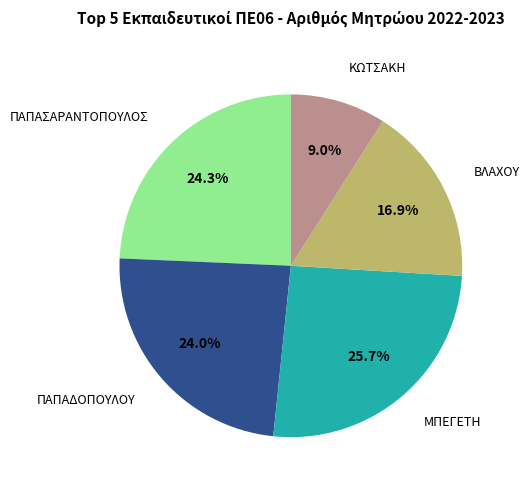

Does any single category account for the majority?

No